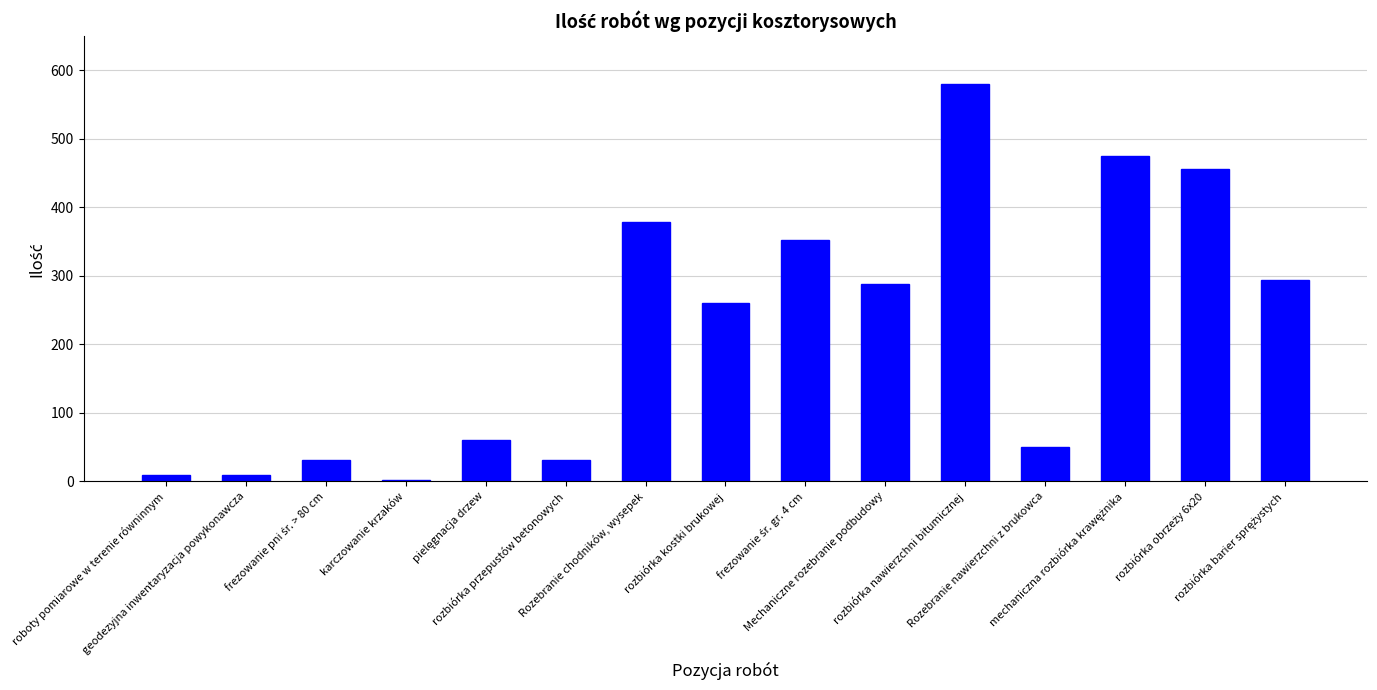

Does the chart contain stacked bars?

No